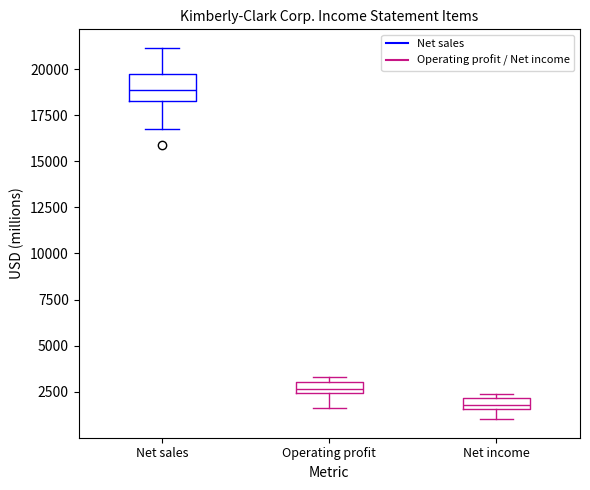

Where is the upper edge of the box for Operating profit on the y-axis? The values are not printed on the chart, so give them approximately, as read against the axis.

3000